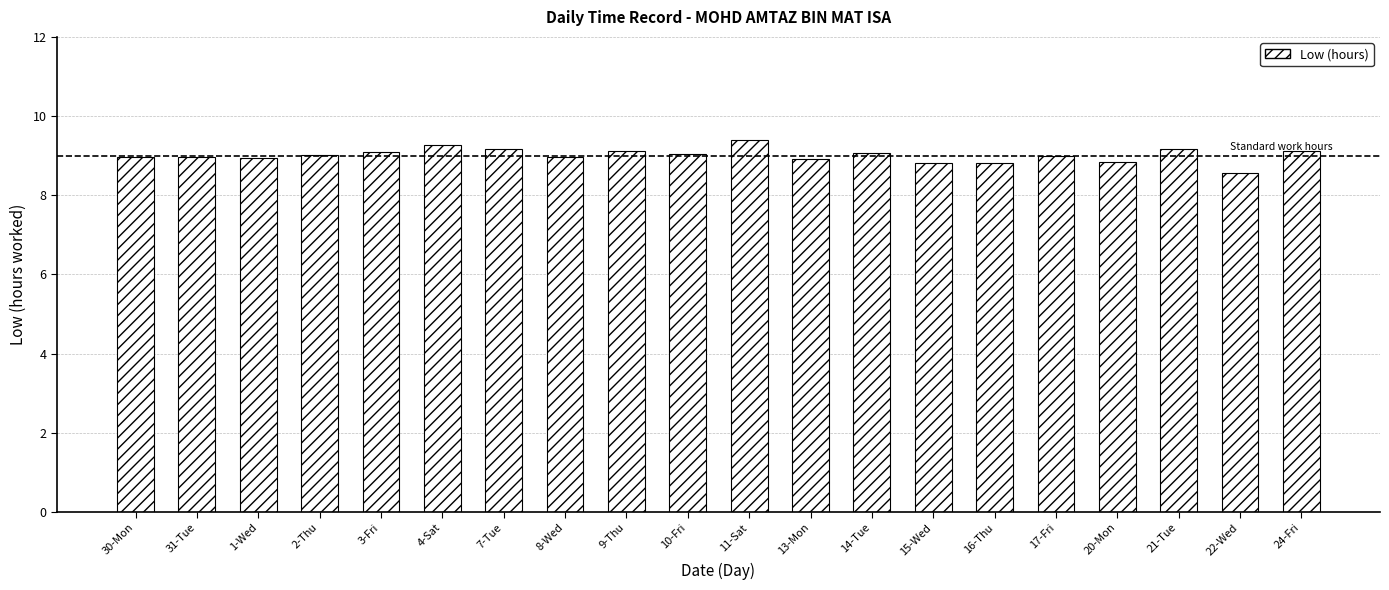

Are the bars grouped side by side (vs. stacked)?

No